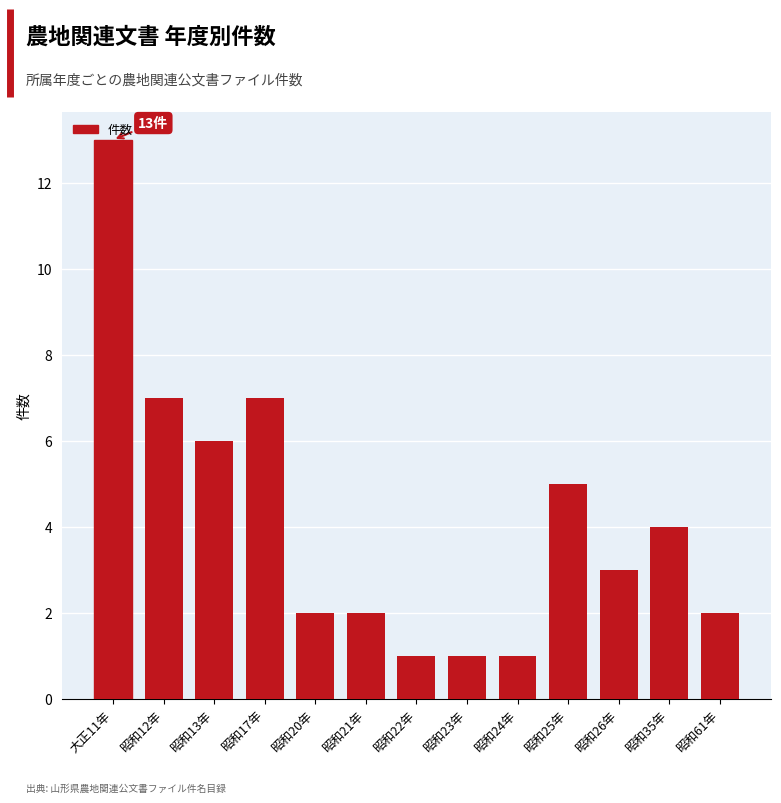

What position from the right is 昭和21年?

8